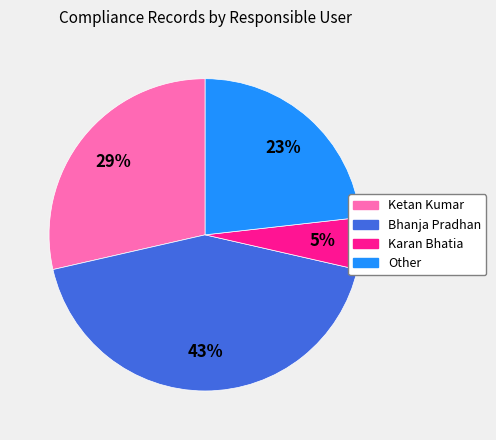

Count the number of slices in the pie.

4